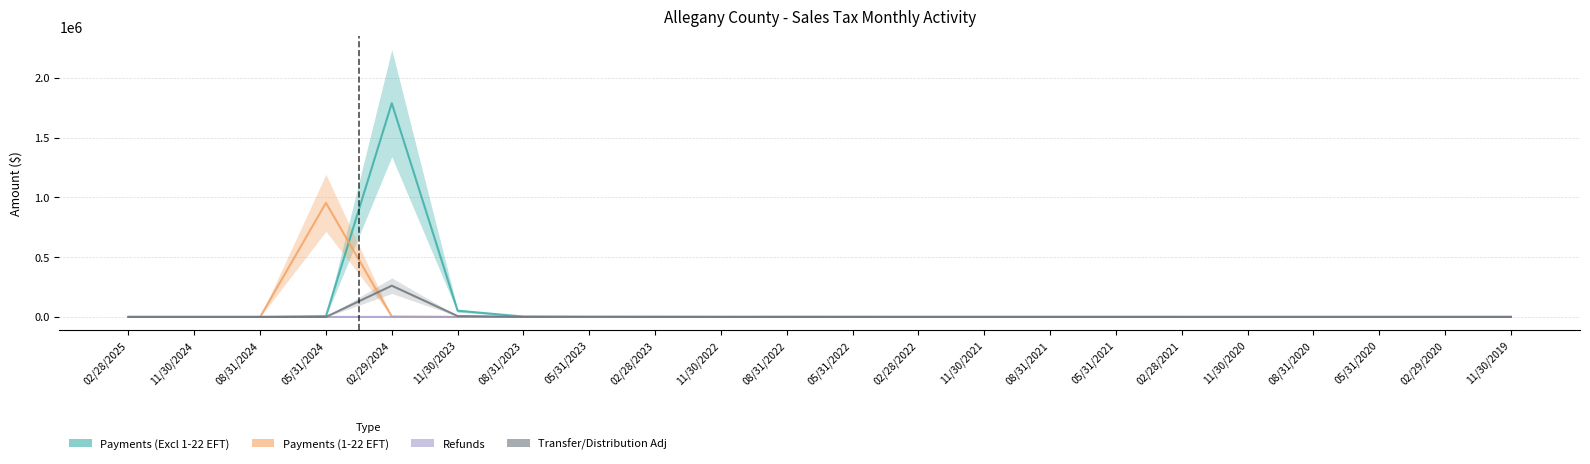

List the labels in order of Payments (Excl 1-22 EFT) value, smallest first.

11/30/2024, 08/31/2024, 08/31/2020, 11/30/2020, 08/31/2021, 11/30/2021, 11/30/2019, 02/29/2020, 02/28/2021, 02/28/2025, 05/31/2020, 02/28/2022, 05/31/2021, 11/30/2022, 05/31/2022, 05/31/2023, 08/31/2022, 02/28/2023, 08/31/2023, 05/31/2024, 11/30/2023, 02/29/2024